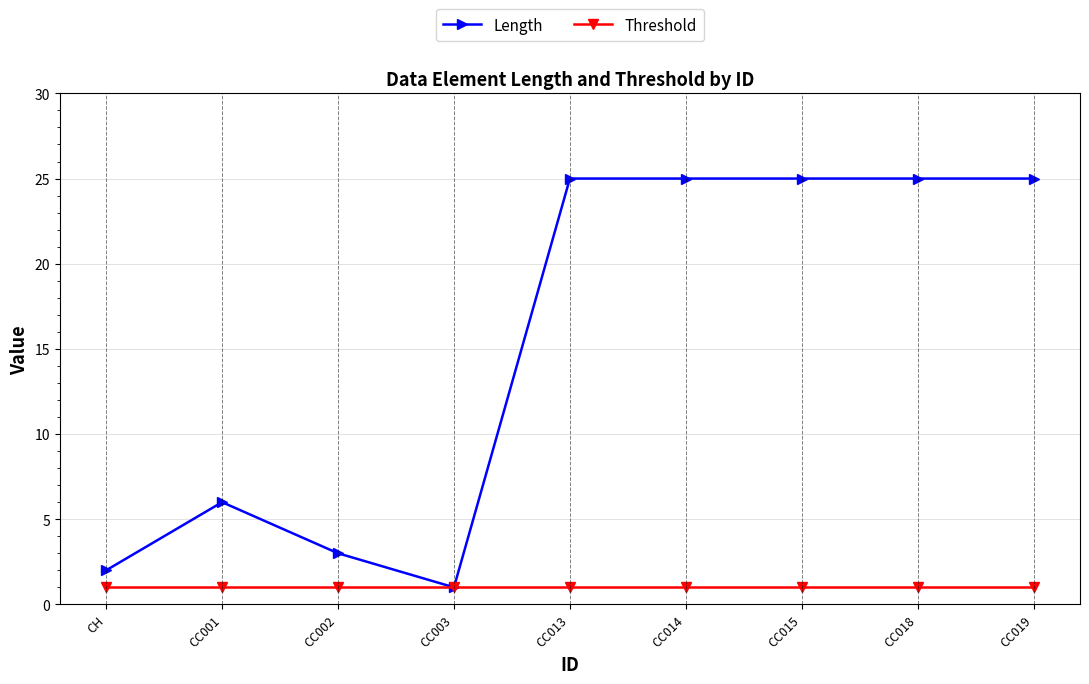

Is the value of Length at CC018 greater than the value of Threshold at CH?

Yes